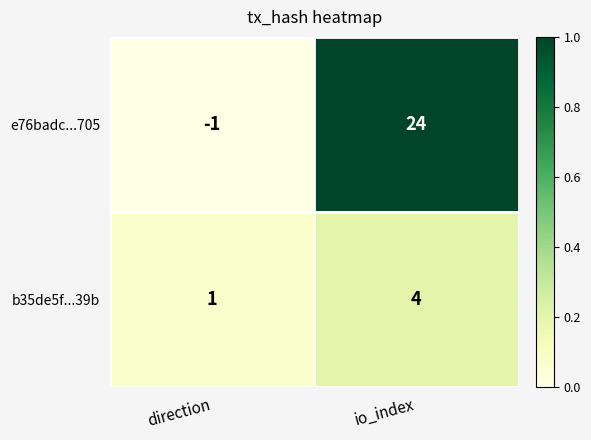

Rank the categories by b35de5f...39b value from lowest to highest.

direction, io_index